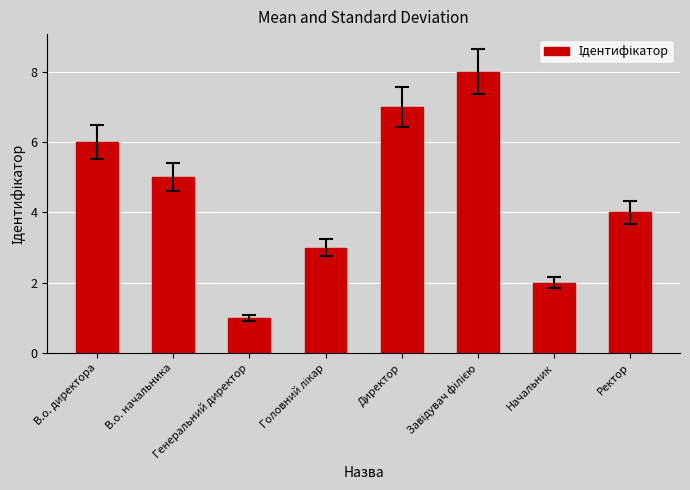

The chart shows a value of 1 at Генеральний директор. True or false?

True